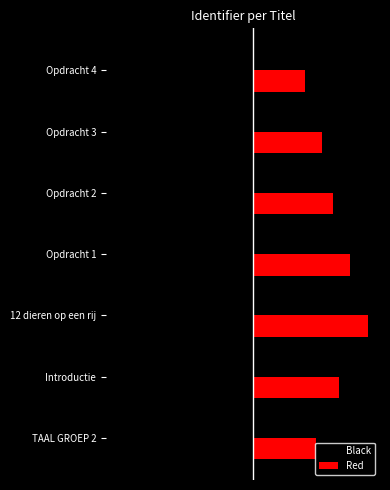

What are all the series names shown in the legend?

Black, Red